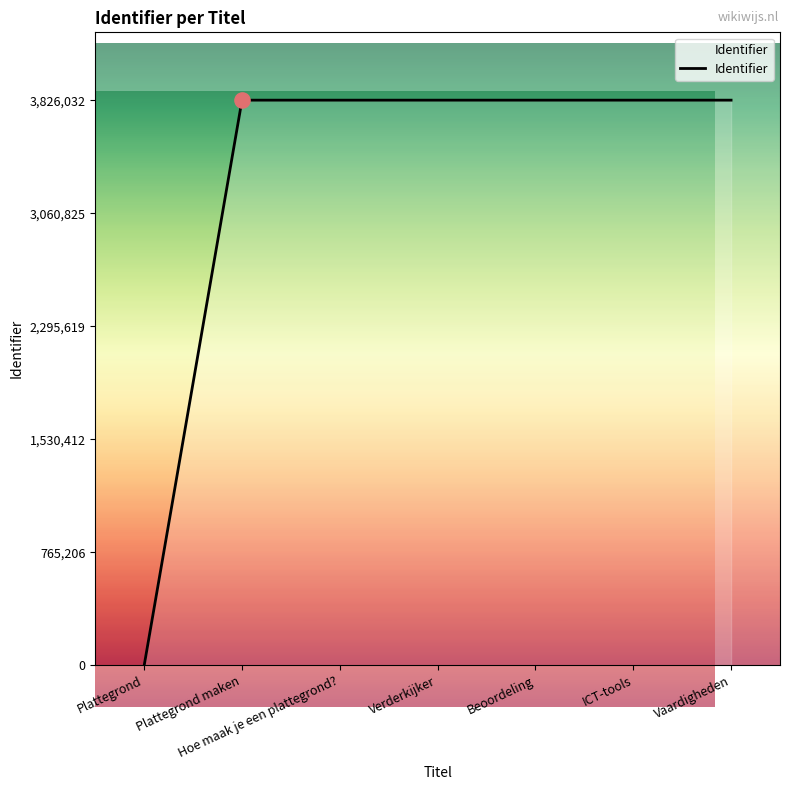

What is the change in value from Plattegrond to Vaardigheden?

+3826032